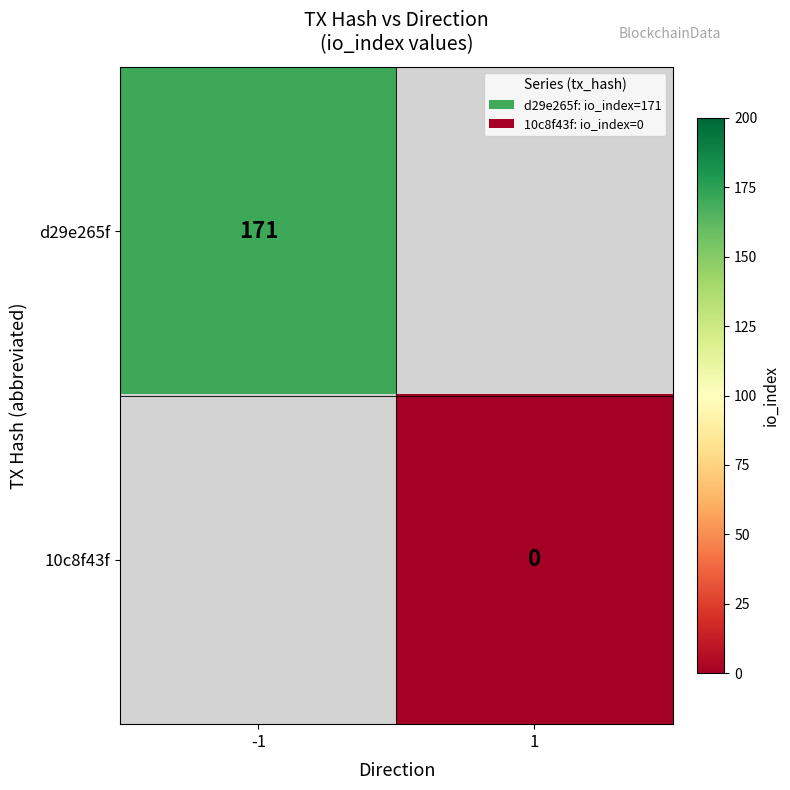

The value of d29e265f at -1 is 268. True or false?

False